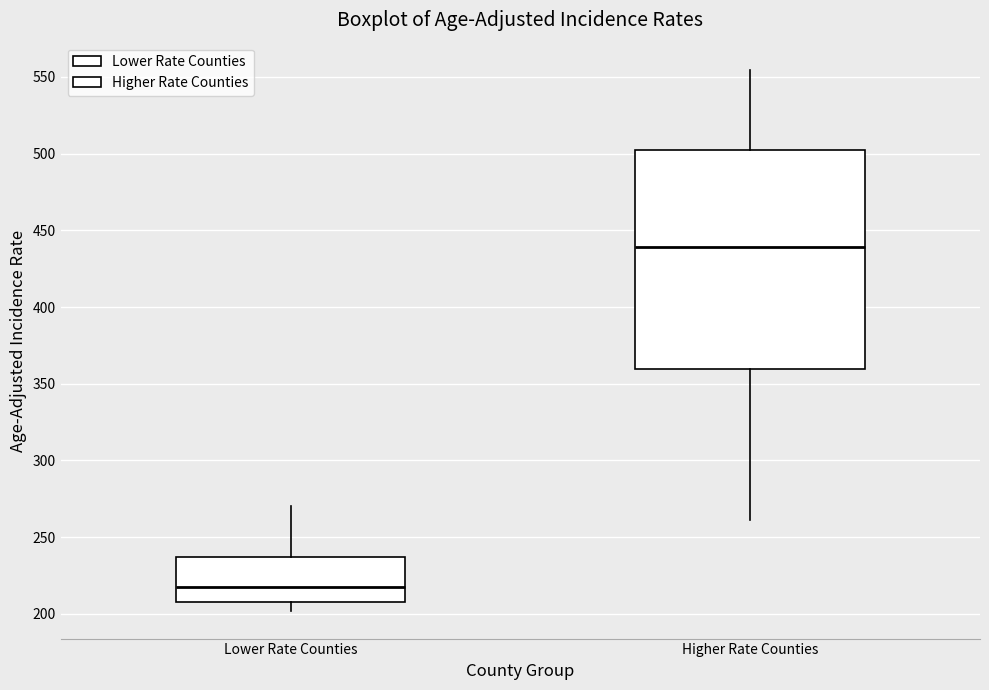

Which box's median line is the highest?

Higher Rate Counties